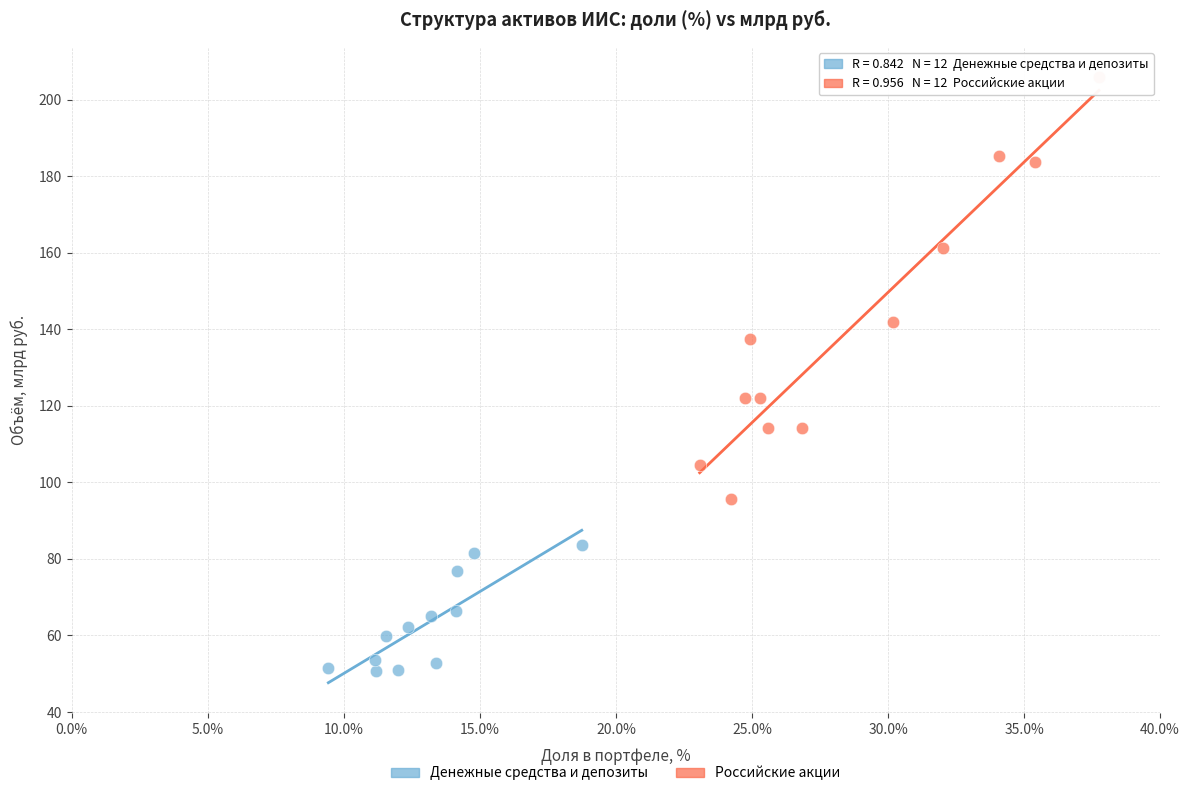

Which series has the widest spread of Y values?

Российские акции